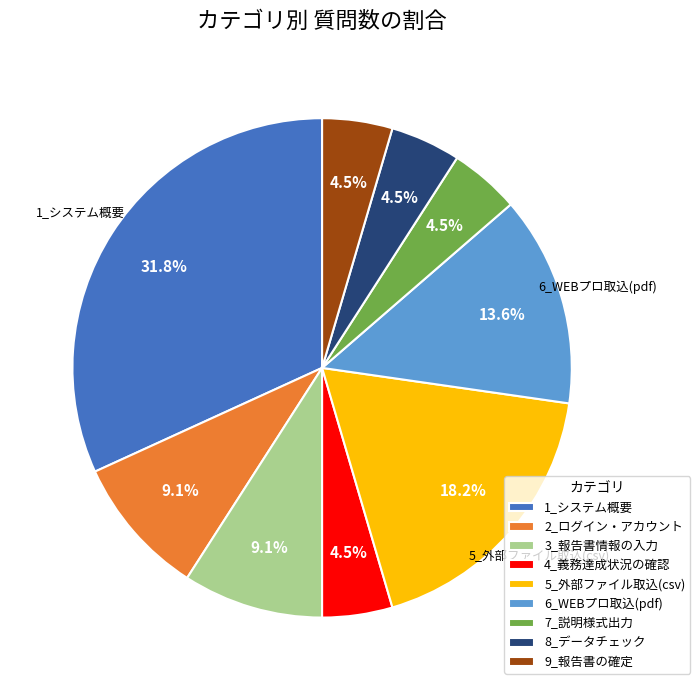

Is it true that 1_システム概要 is 32% of the pie?

True